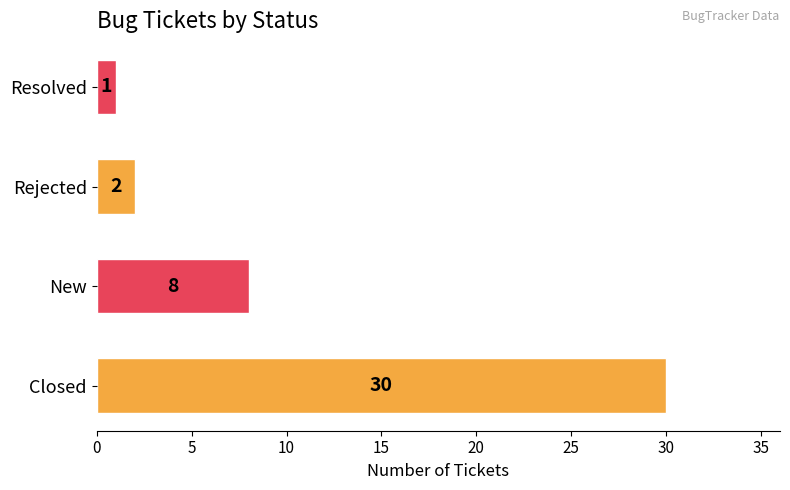

List the labels in order of value, smallest first.

Resolved, Rejected, New, Closed